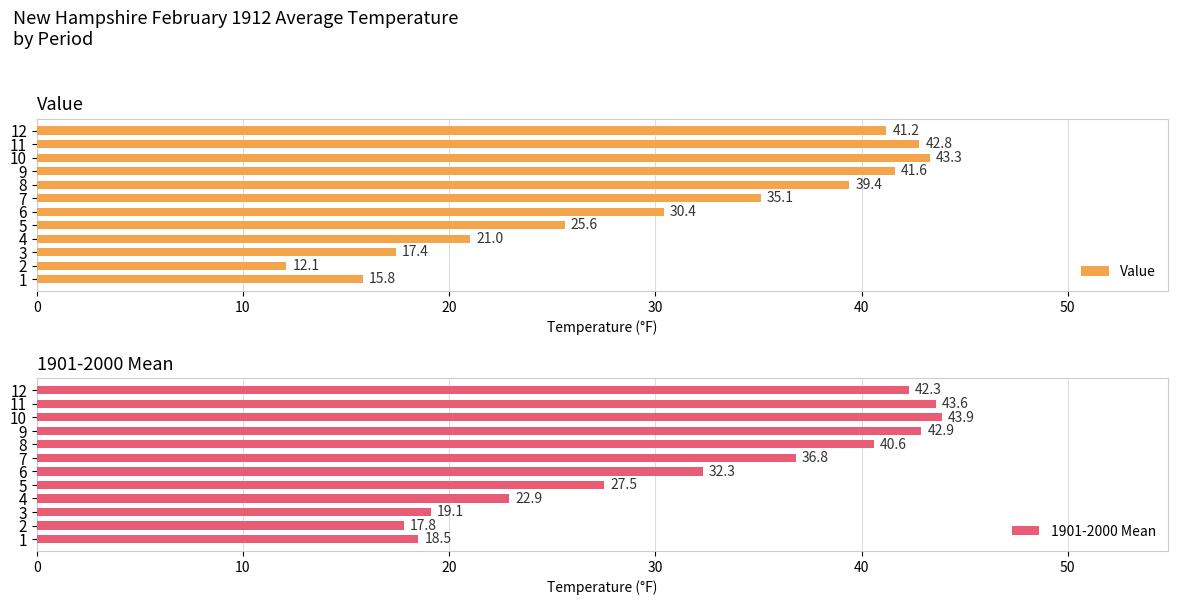

How many data points does each series have?

12